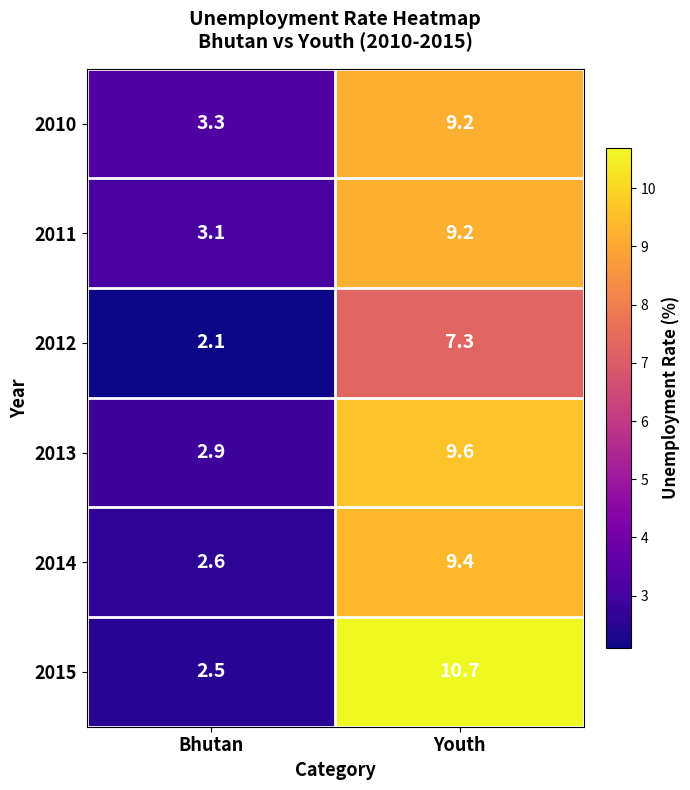

How many series are shown in this chart?

6